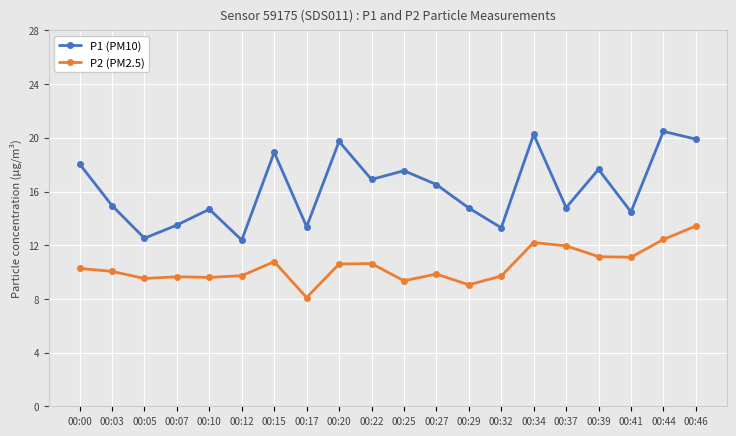

True or false: P1 (PM10) and P2 (PM2.5) intersect in this chart.

False